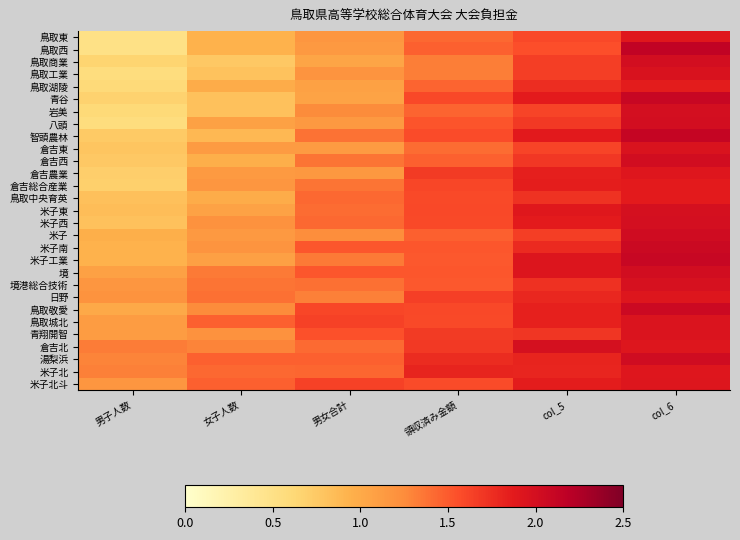

Reading left to right, extract all data points from this chart.

鳥取東: 男子人数=0.5	女子人数=0.9	男女合計=1.2	領収済み金額=1.4	col_5=1.6	col_6=1.9
鳥取西: 男子人数=0.5	女子人数=0.9	男女合計=1.1	領収済み金額=1.5	col_5=1.6	col_6=2.1
鳥取商業: 男子人数=0.7	女子人数=0.8	男女合計=1.0	領収済み金額=1.3	col_5=1.7	col_6=2.0
鳥取工業: 男子人数=0.6	女子人数=0.8	男女合計=1.2	領収済み金額=1.3	col_5=1.7	col_6=2.0
鳥取湖陵: 男子人数=0.6	女子人数=1.0	男女合計=1.1	領収済み金額=1.4	col_5=1.8	col_6=1.9
青谷: 男子人数=0.7	女子人数=0.8	男女合計=1.1	領収済み金額=1.6	col_5=1.9	col_6=2.1
岩美: 男子人数=0.6	女子人数=0.8	男女合計=1.3	領収済み金額=1.5	col_5=1.6	col_6=2.0
八頭: 男子人数=0.6	女子人数=1.1	男女合計=1.1	領収済み金額=1.5	col_5=1.7	col_6=2.0
智頭農林: 男子人数=0.7	女子人数=0.9	男女合計=1.4	領収済み金額=1.6	col_5=1.9	col_6=2.1
倉吉東: 男子人数=0.8	女子人数=1.1	男女合計=1.1	領収済み金額=1.4	col_5=1.6	col_6=1.9
倉吉西: 男子人数=0.8	女子人数=1.0	男女合計=1.4	領収済み金額=1.5	col_5=1.7	col_6=2.0
倉吉農業: 男子人数=0.7	女子人数=1.1	男女合計=1.2	領収済み金額=1.7	col_5=1.8	col_6=1.9
倉吉総合産業: 男子人数=0.7	女子人数=1.2	男女合計=1.4	領収済み金額=1.6	col_5=1.8	col_6=1.9
鳥取中央育英: 男子人数=0.8	女子人数=1.0	男女合計=1.4	領収済み金額=1.6	col_5=1.7	col_6=1.9
米子東: 男子人数=0.8	女子人数=1.1	男女合計=1.4	領収済み金額=1.6	col_5=1.9	col_6=2.0
米子西: 男子人数=0.8	女子人数=1.2	男女合計=1.4	領収済み金額=1.6	col_5=1.9	col_6=2.0
米子: 男子人数=1.0	女子人数=1.1	男女合計=1.2	領収済み金額=1.5	col_5=1.7	col_6=2.0
米子南: 男子人数=0.9	女子人数=1.2	男女合計=1.5	領収済み金額=1.5	col_5=1.8	col_6=2.1
米子工業: 男子人数=0.9	女子人数=1.1	男女合計=1.3	領収済み金額=1.5	col_5=1.9	col_6=2.1
境: 男子人数=1.1	女子人数=1.3	男女合計=1.5	領収済み金額=1.5	col_5=1.9	col_6=2.0
境港総合技術: 男子人数=1.2	女子人数=1.4	男女合計=1.4	領収済み金額=1.5	col_5=1.7	col_6=2.0
日野: 男子人数=1.2	女子人数=1.4	男女合計=1.3	領収済み金額=1.6	col_5=1.8	col_6=1.9
鳥取敬愛: 男子人数=1.0	女子人数=1.3	男女合計=1.6	領収済み金額=1.6	col_5=1.8	col_6=2.1
鳥取城北: 男子人数=1.1	女子人数=1.5	男女合計=1.6	領収済み金額=1.6	col_5=1.8	col_6=1.9
青翔開智: 男子人数=1.1	女子人数=1.2	男女合計=1.5	領収済み金額=1.7	col_5=1.7	col_6=1.9
倉吉北: 男子人数=1.3	女子人数=1.3	男女合計=1.4	領収済み金額=1.7	col_5=2.0	col_6=1.9
湯梨浜: 男子人数=1.3	女子人数=1.5	男女合計=1.5	領収済み金額=1.8	col_5=1.8	col_6=2.0
米子北: 男子人数=1.3	女子人数=1.4	男女合計=1.4	領収済み金額=1.8	col_5=1.8	col_6=1.9
米子北斗: 男子人数=1.2	女子人数=1.5	男女合計=1.6	領収済み金額=1.6	col_5=1.9	col_6=1.9